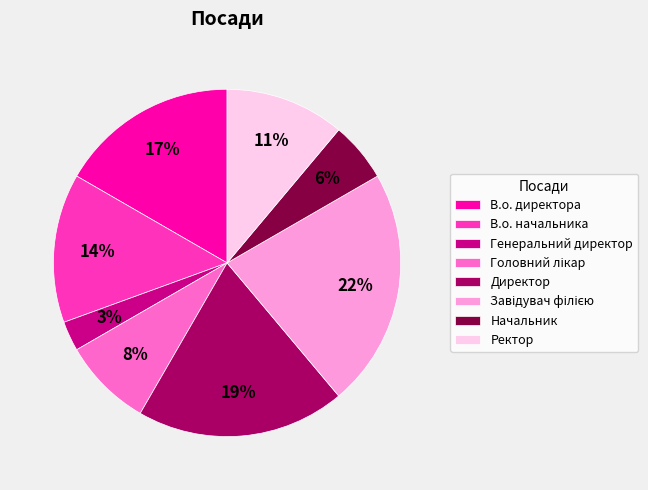

To the nearest percent, what is the difference between the Начальник and Генеральний директор slice percentages?

3%